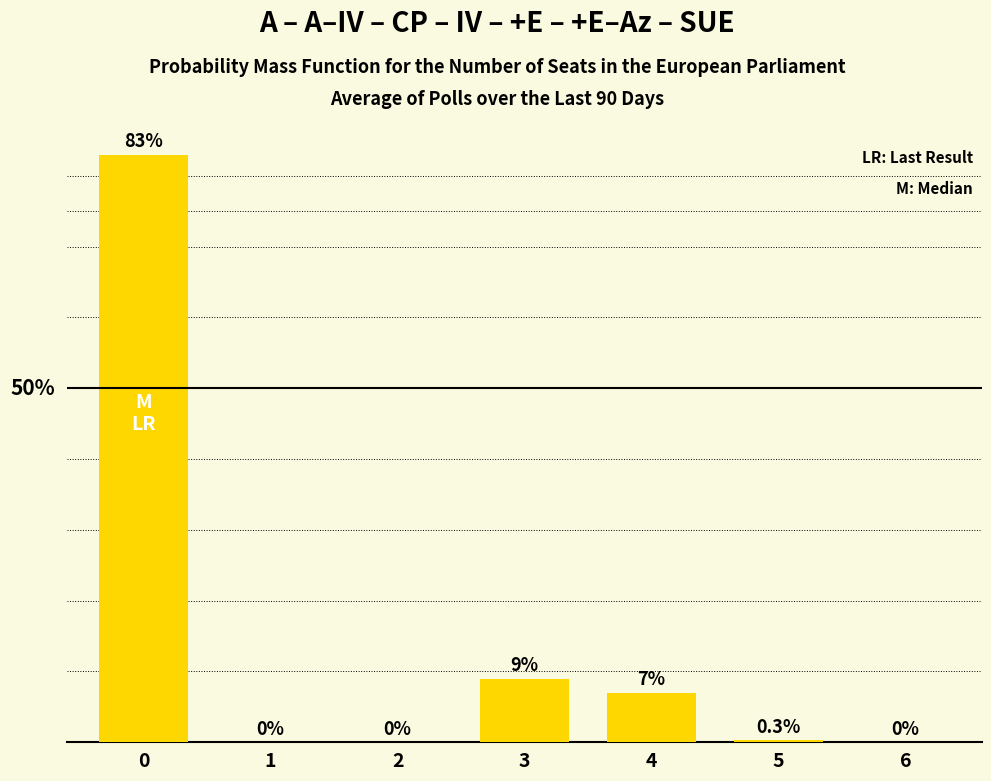

List the labels in order of value, largest first.

0, 3, 4, 5, 1, 2, 6